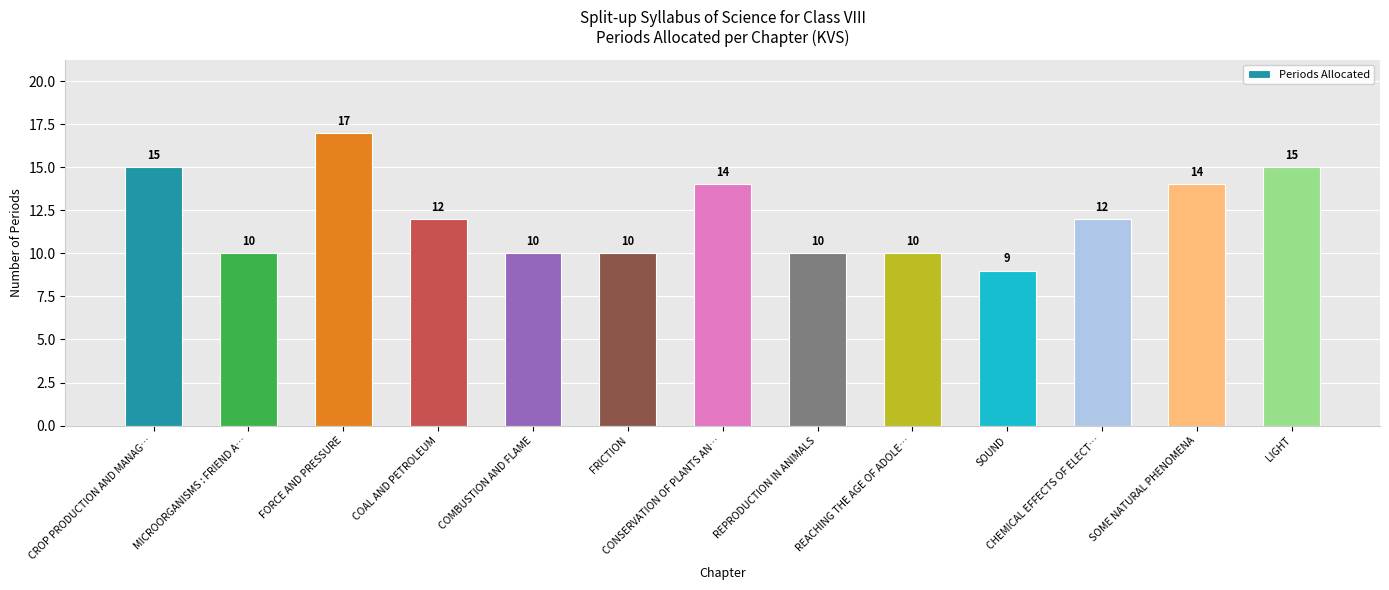

What is the value of the 2nd bar from the left?

10